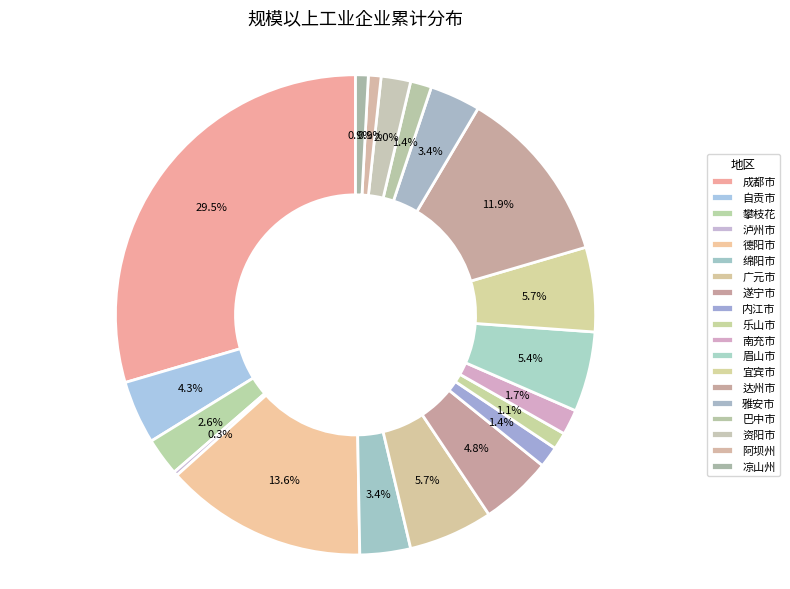

Count the number of slices in the pie.

19